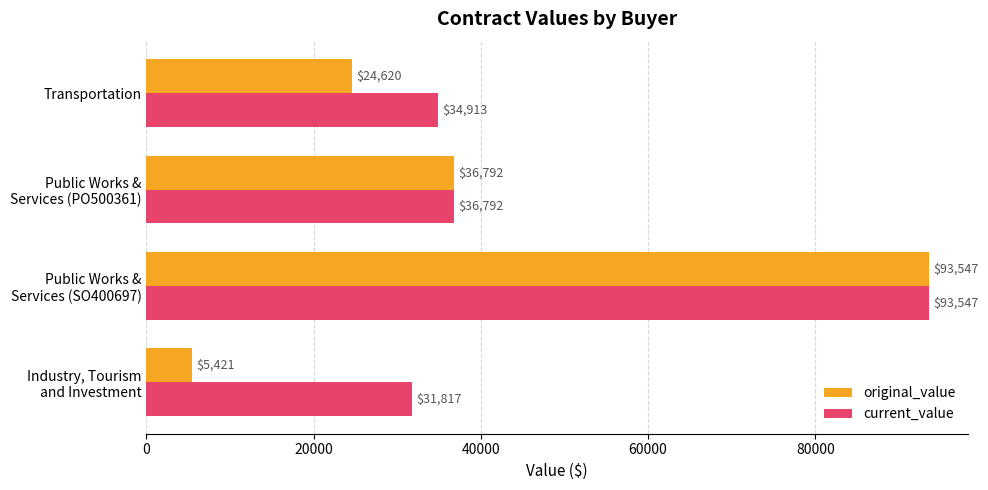

List the series in order of their overall mean, lowest first.

original_value, current_value